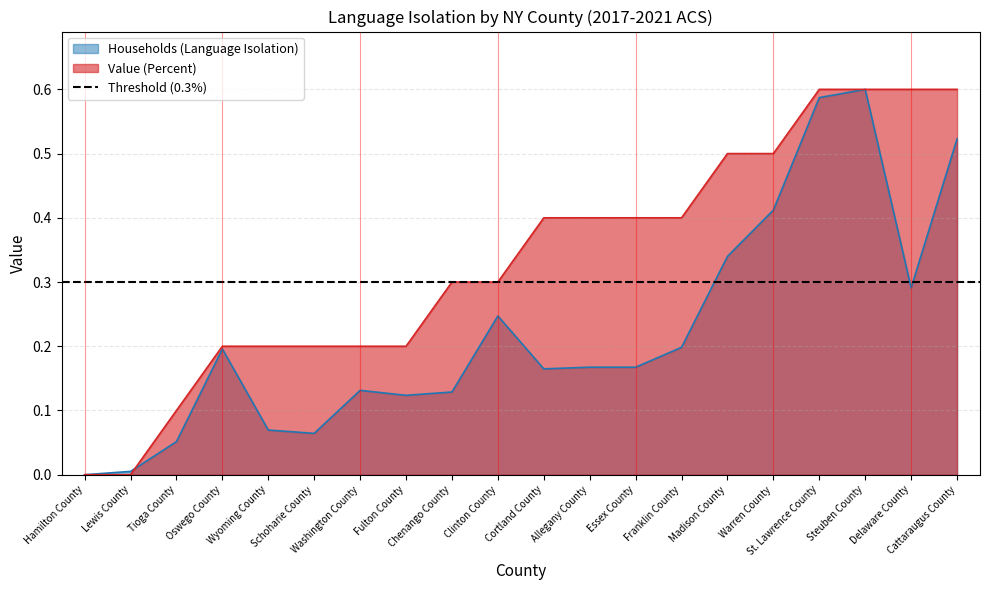

How many data points does each series have?

20